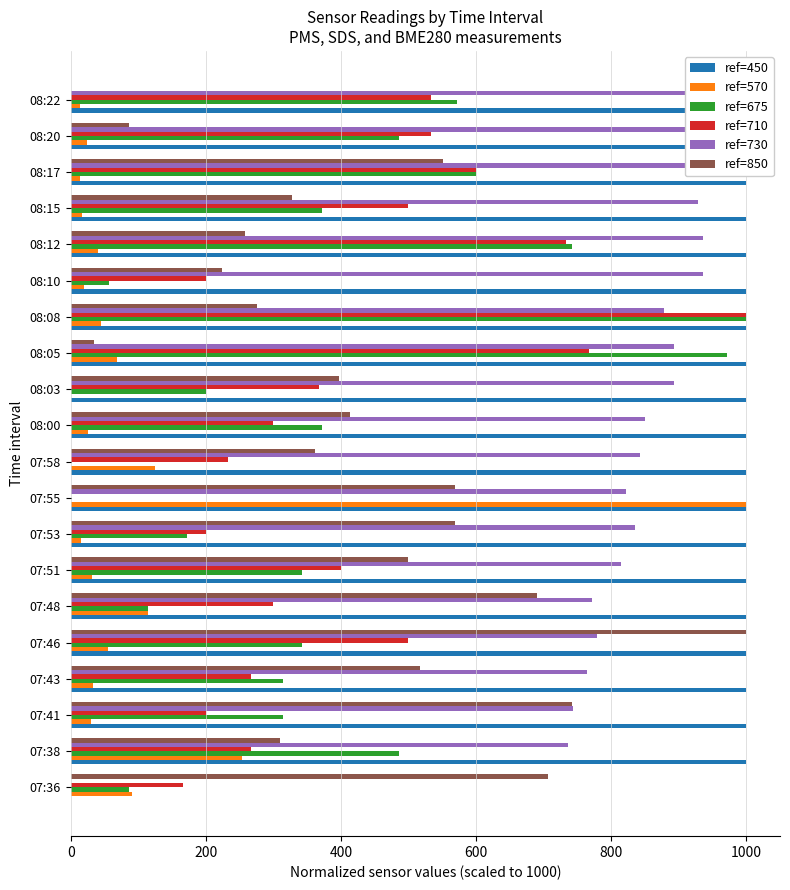

What are all the series names shown in the legend?

ref=450, ref=570, ref=675, ref=710, ref=730, ref=850